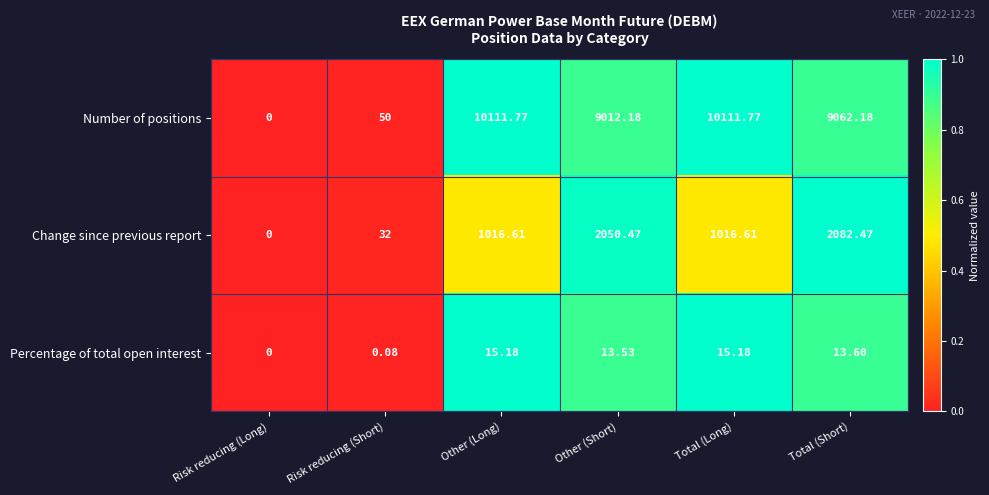

At which category is the sum across all series the highest?

Total (Short)